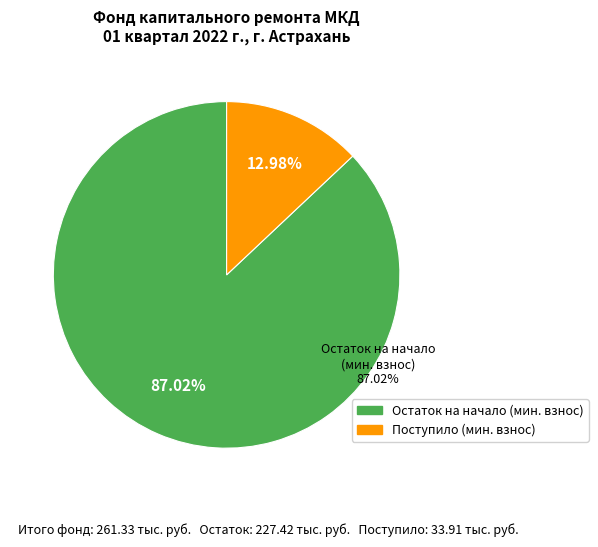

How many segments does this pie chart have?

2